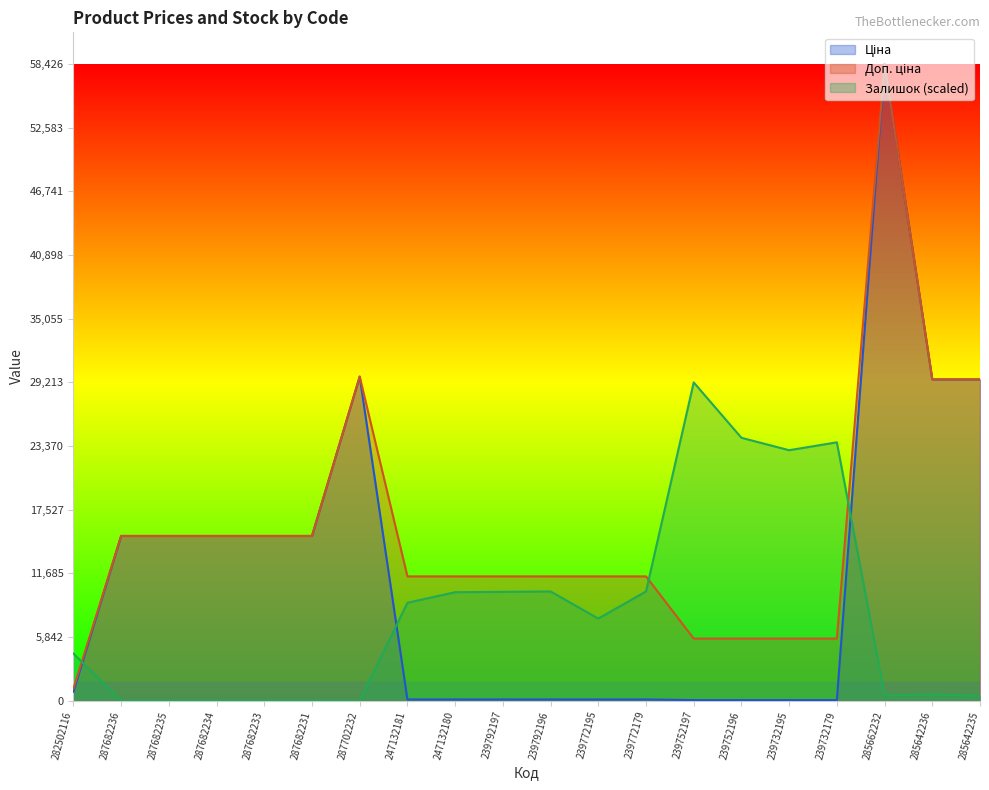

Which series has the largest total across all categories?

Доп. ціна